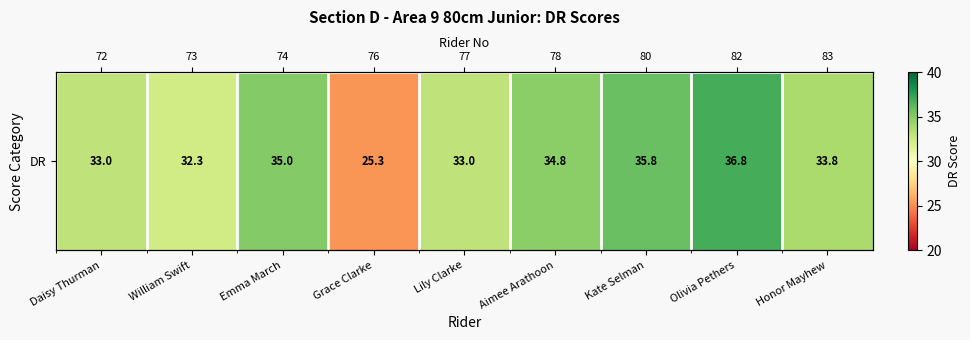

At which label is the value closest to 31?

William Swift